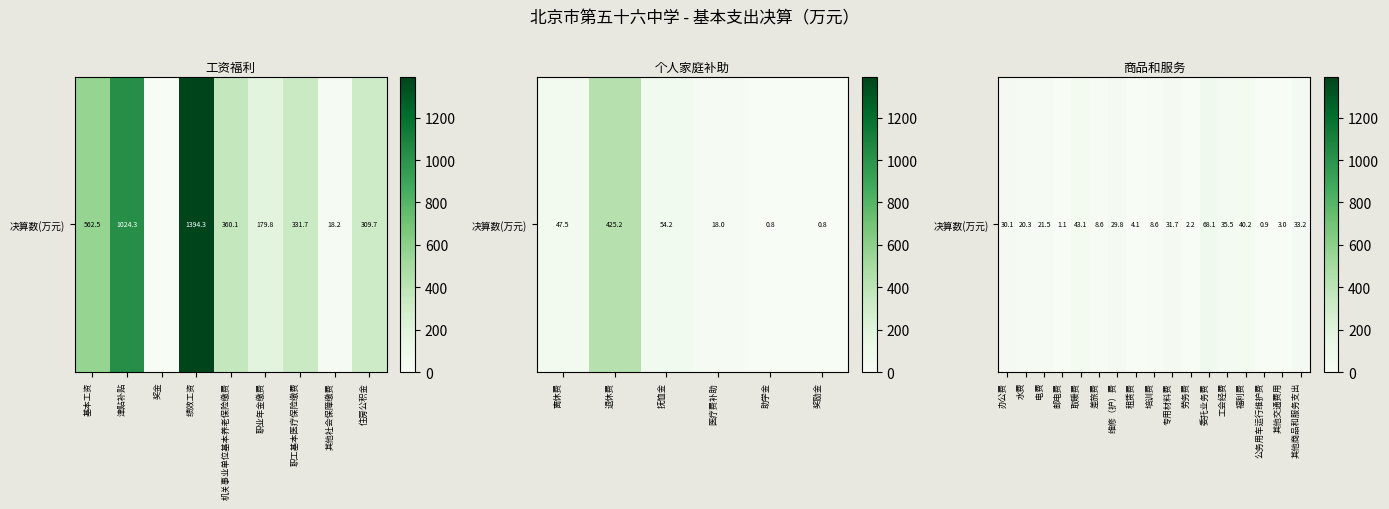

The chart shows a value of 61.8 at 福利费. True or false?

False